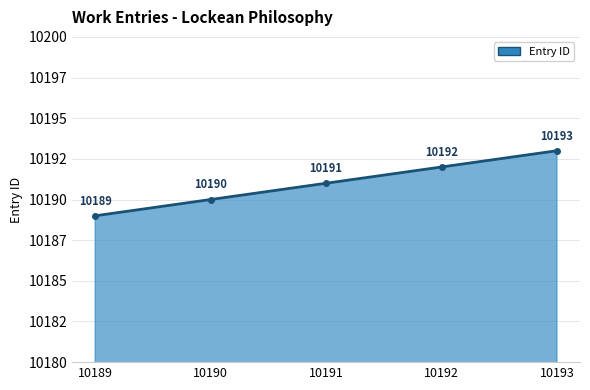

Rank the categories by value from highest to lowest.

10193, 10192, 10191, 10190, 10189